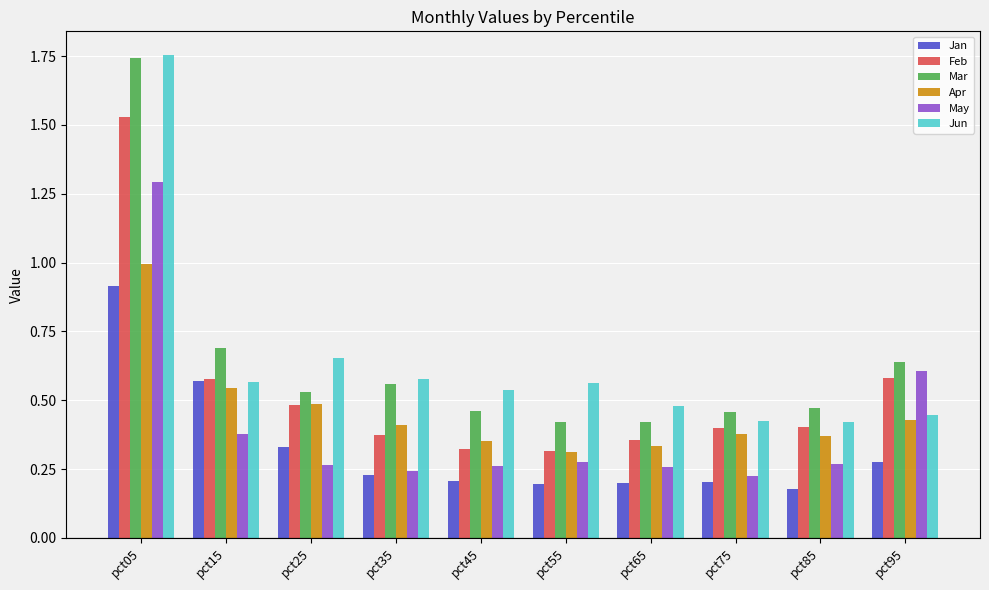

Is the value of Jun at pct55 greater than the value of May at pct45?

Yes